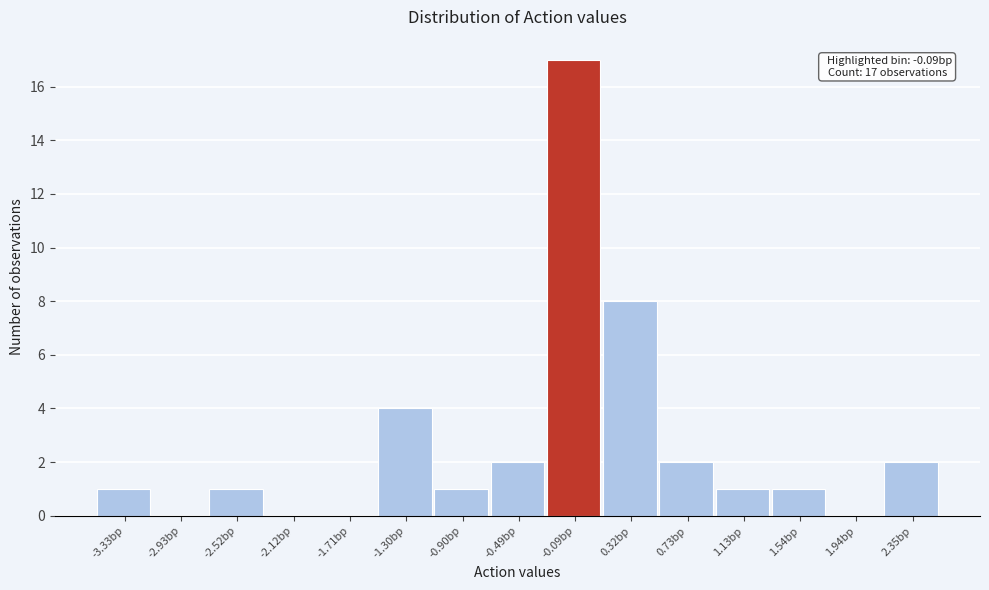

Which range on the x-axis has the tallest bar?

-0.30 to 0.10